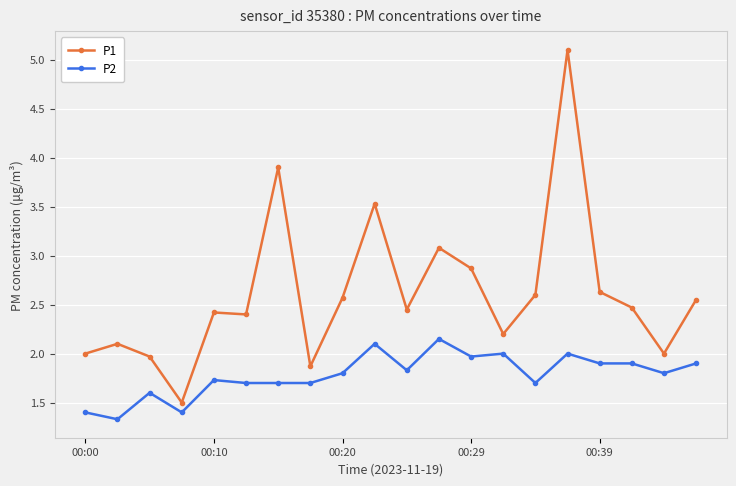

How many series are shown in this chart?

2